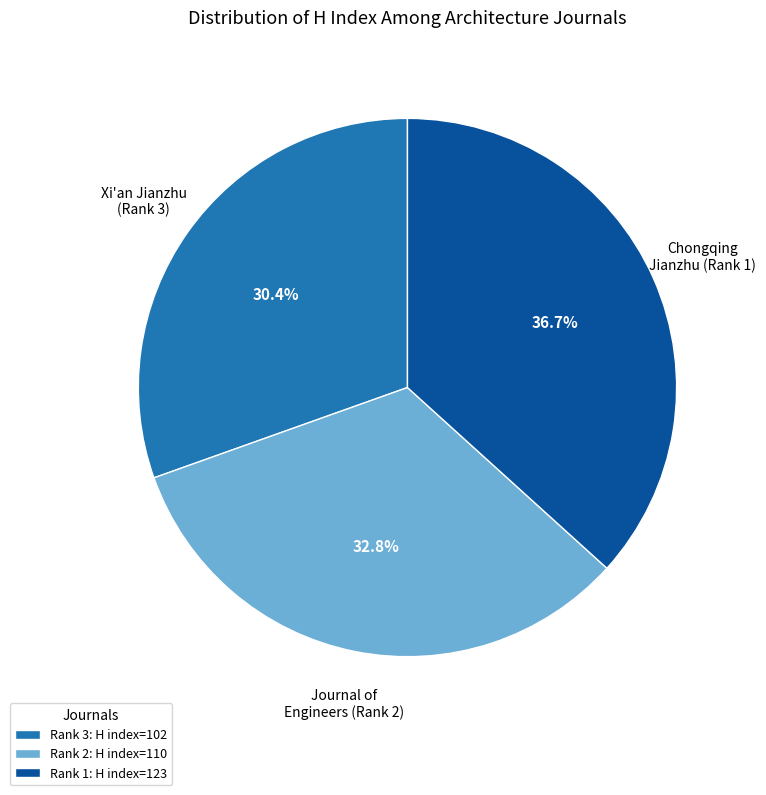

What is the ratio of the value at Rank 3: H index=102 to the value at Rank 1: H index=123?

0.8